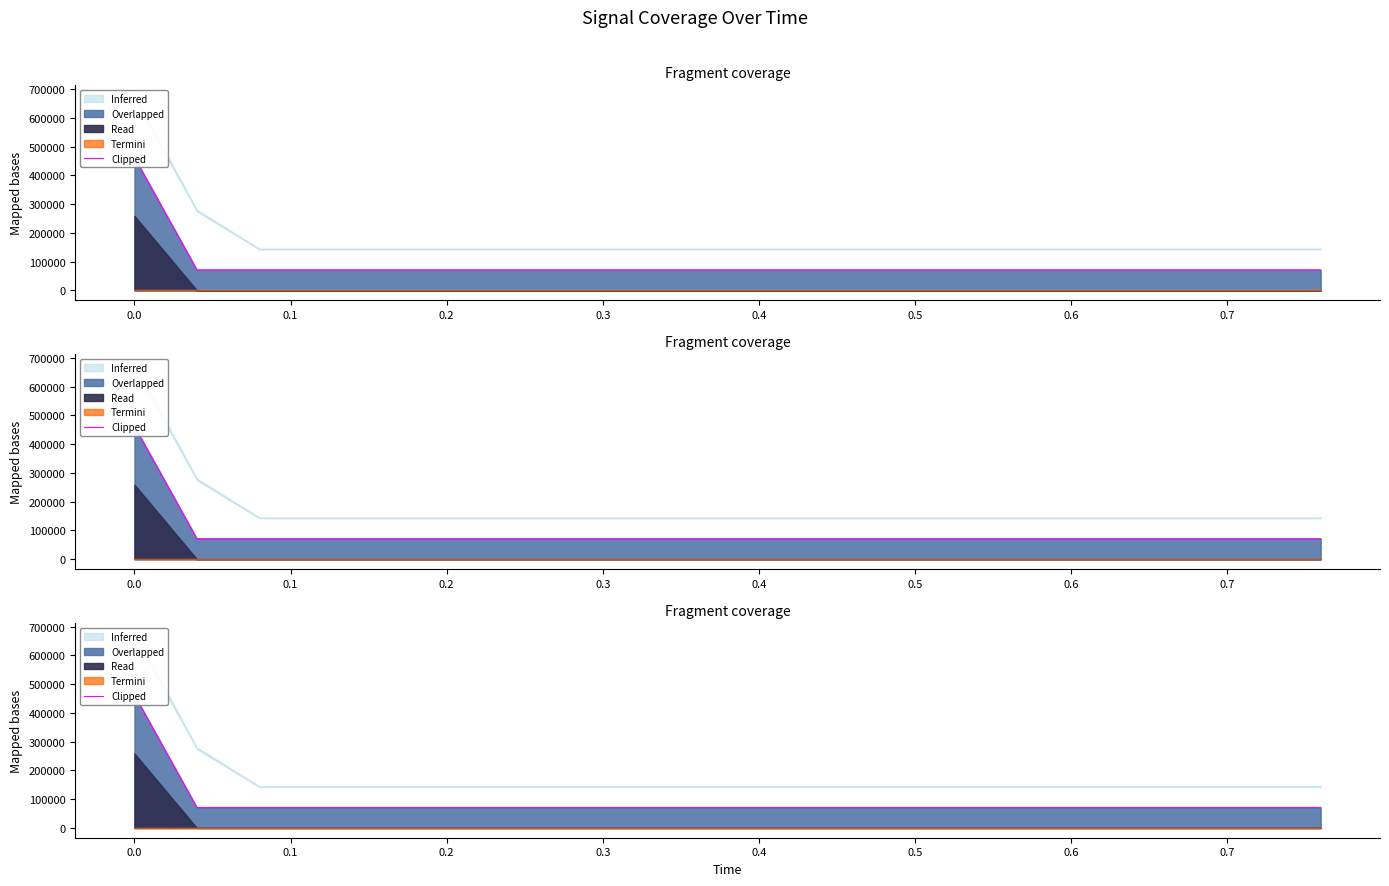

What is the label of the 8th point from the left?

0.6